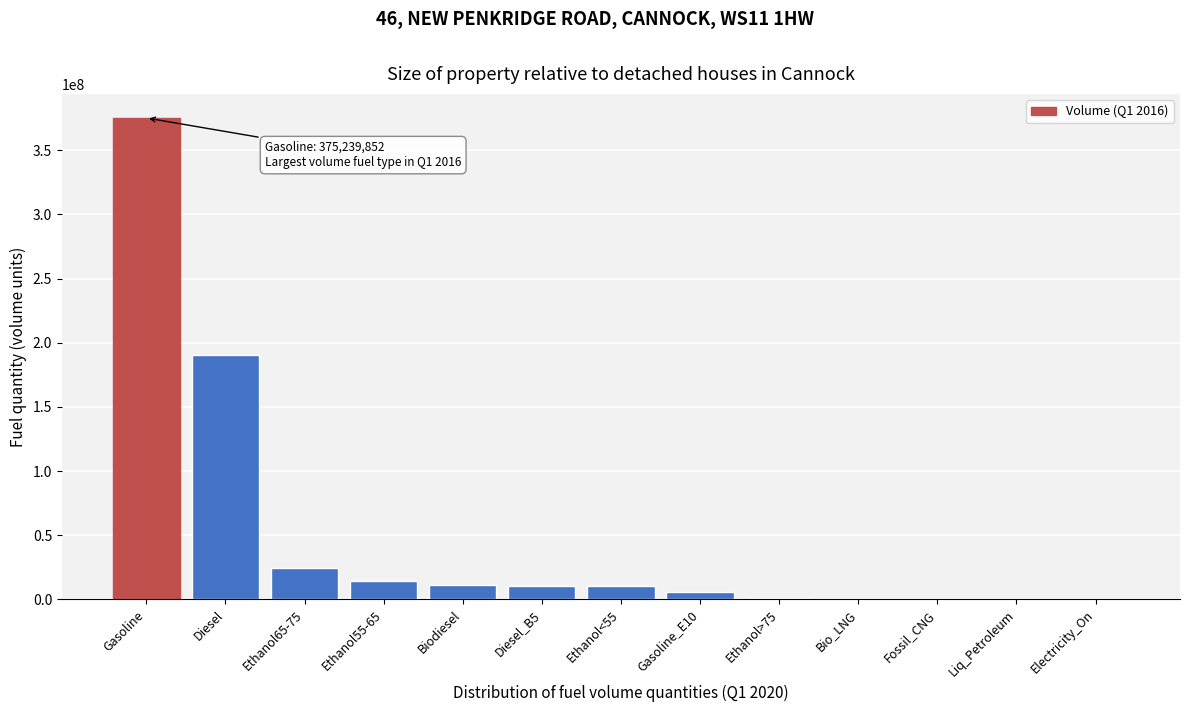

What is the sum of all values?

643668201